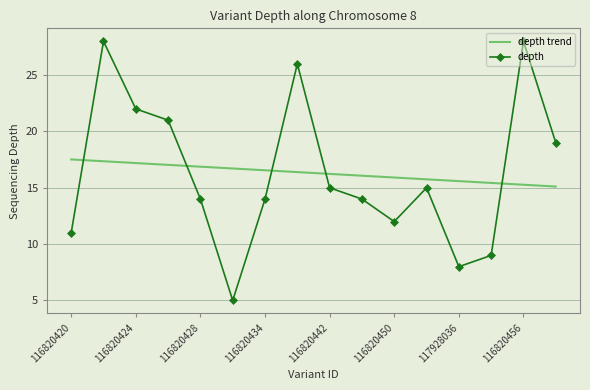

What is the difference between the maximum and minimum values in the depth trend series?

2.4